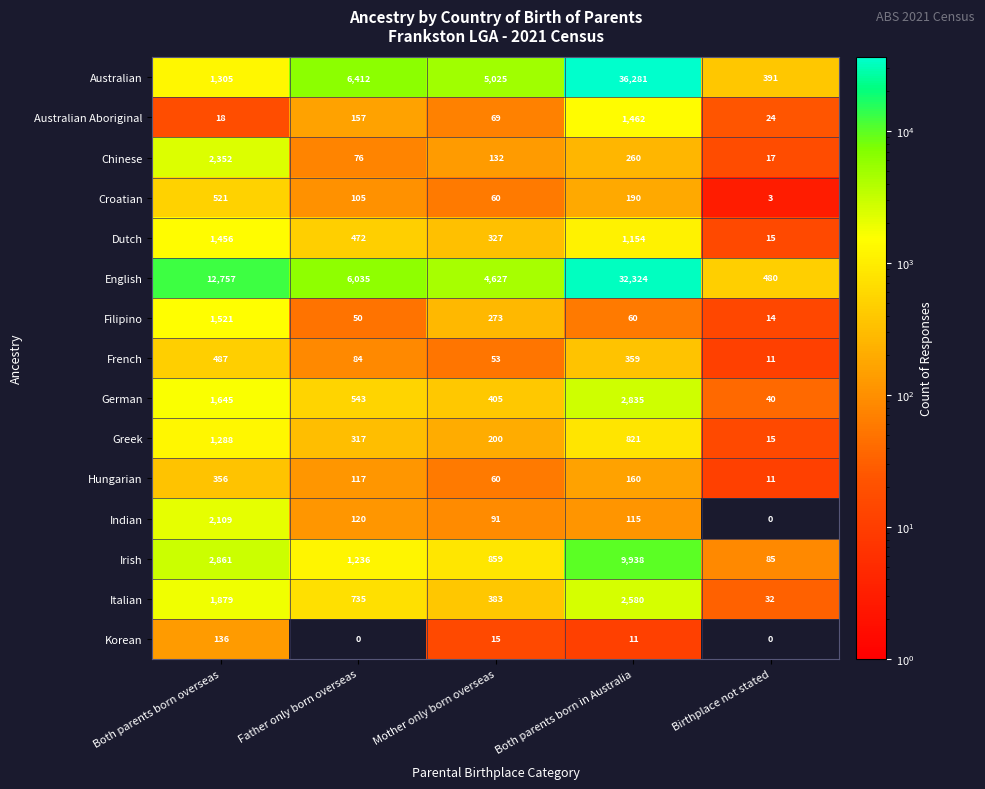

At how many categories does at least one series exceed 32955?

1